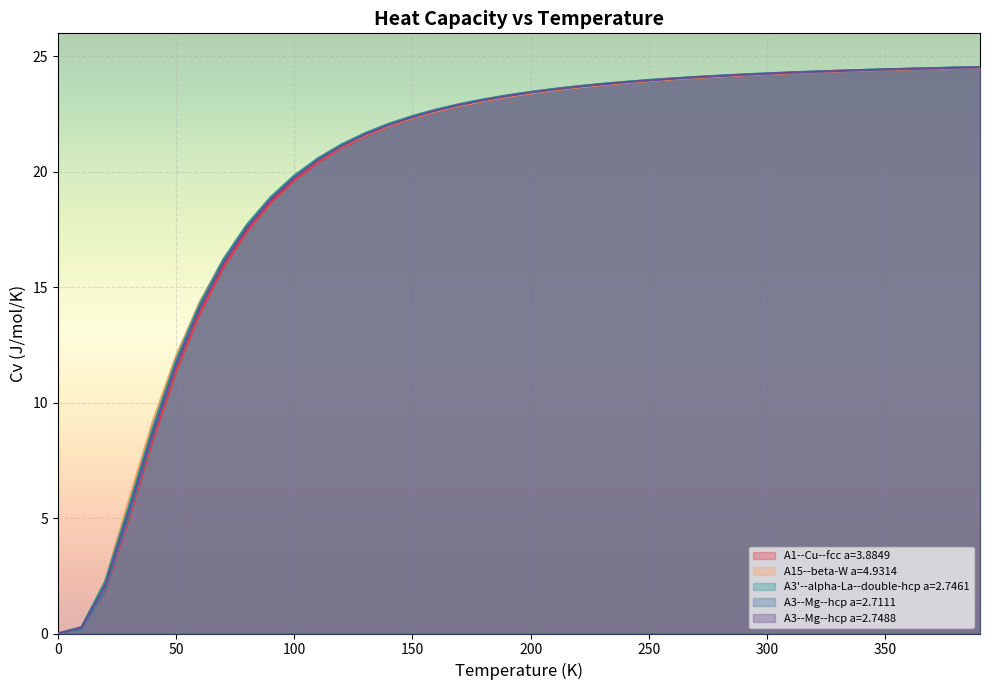

How many times do A1--Cu--fcc a=3.8849 and A3--Mg--hcp a=2.7111 cross each other?

1